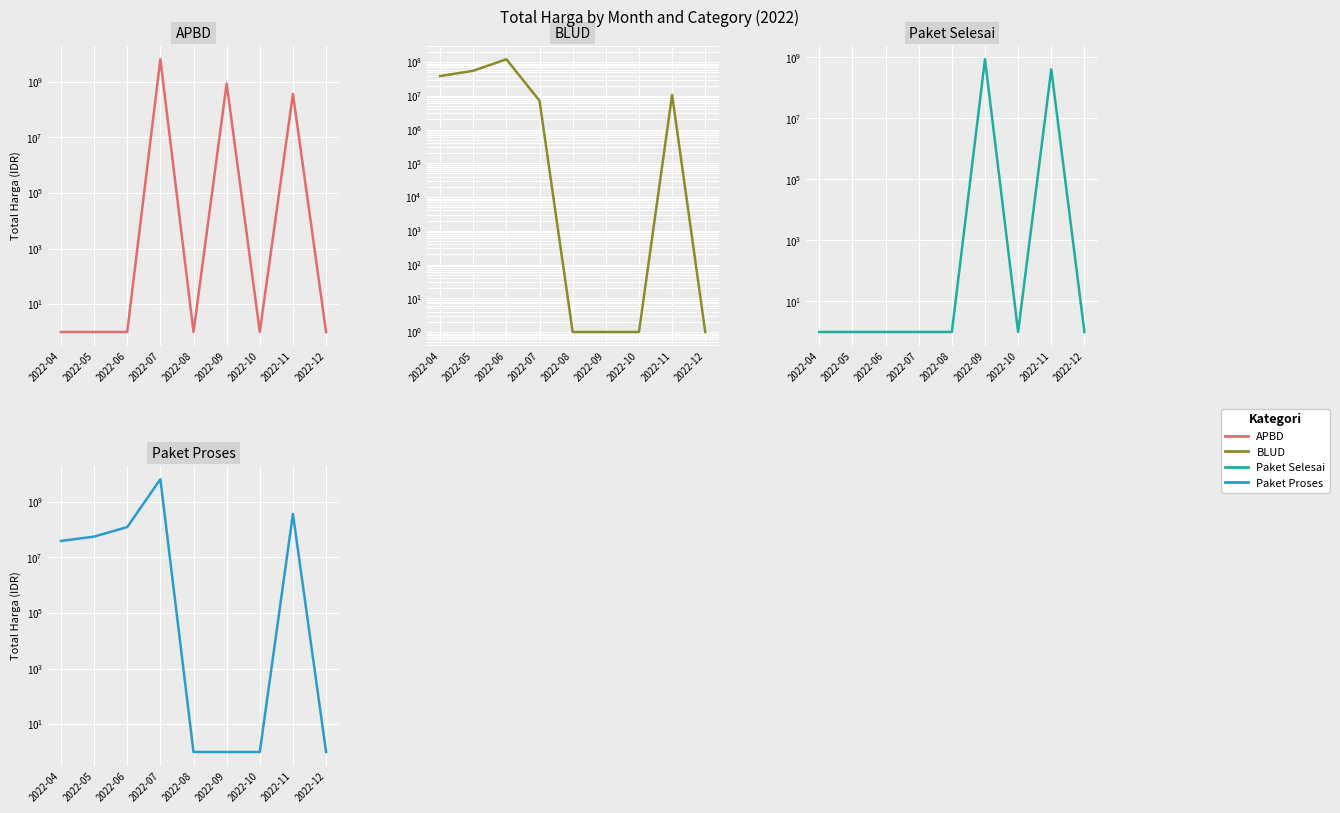

What is the sum of all BLUD values?

233201004